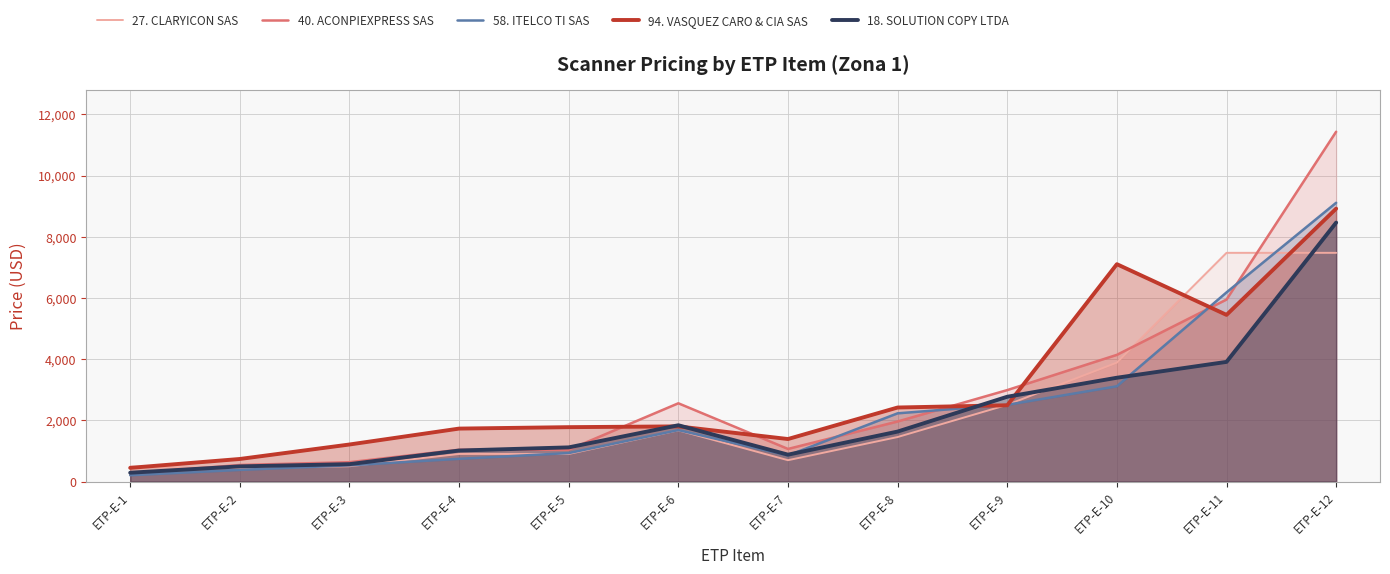

The 27. CLARYICON SAS series shows 896 at ETP-E-3. True or false?

False